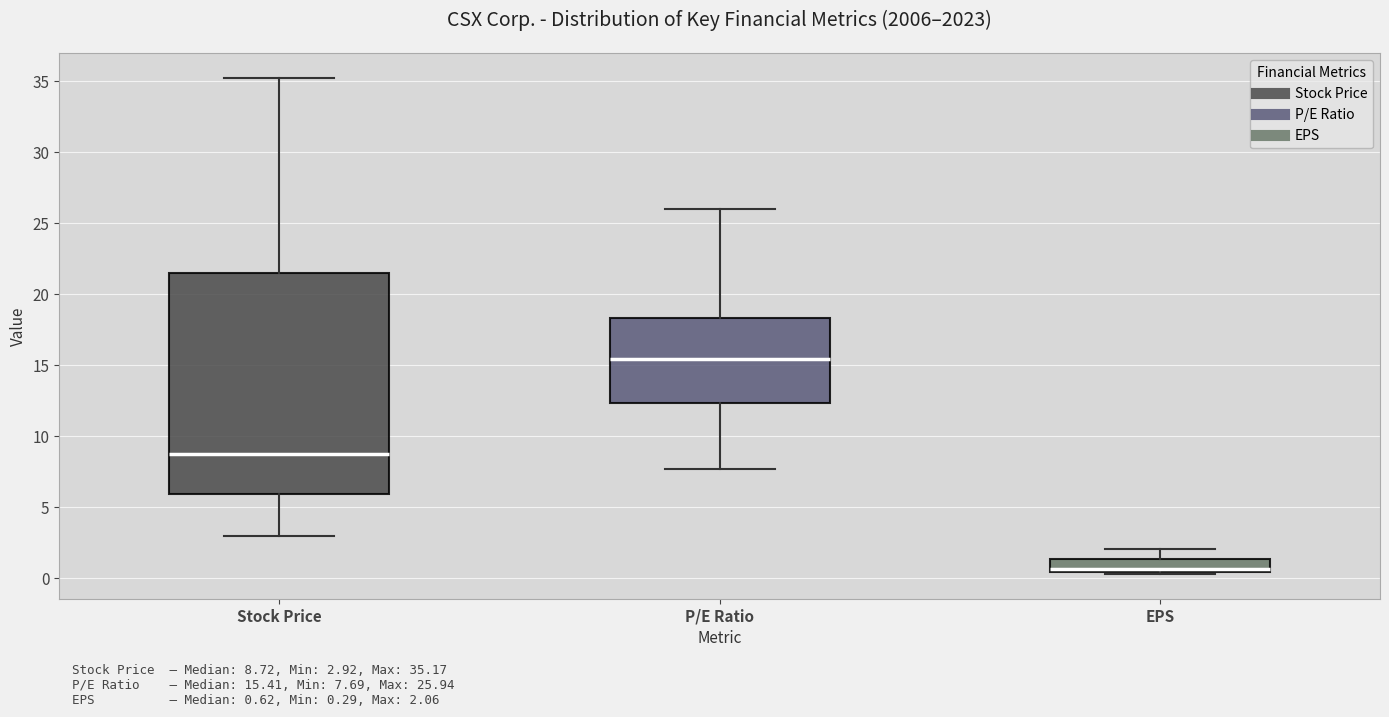

Which box is the tallest, from its lower edge to its upper edge?

Stock Price